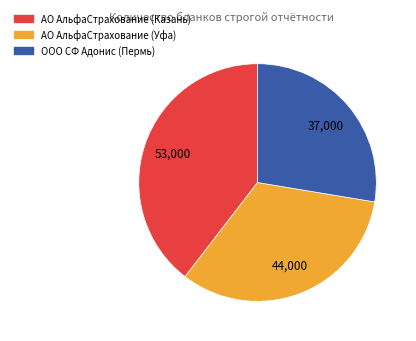

Is there any slice that represents more than half of the pie?

No